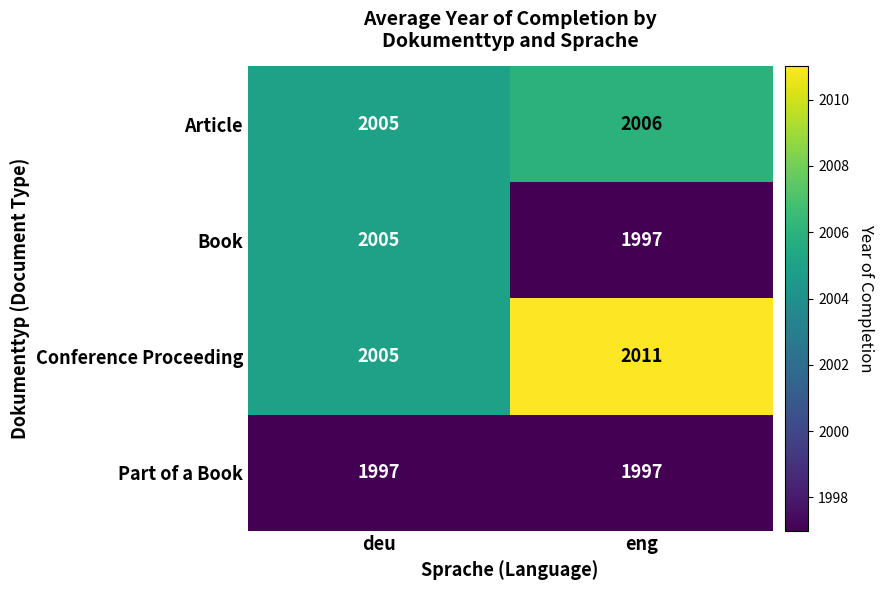

What is the approximate value of Conference Proceeding at eng?

2011